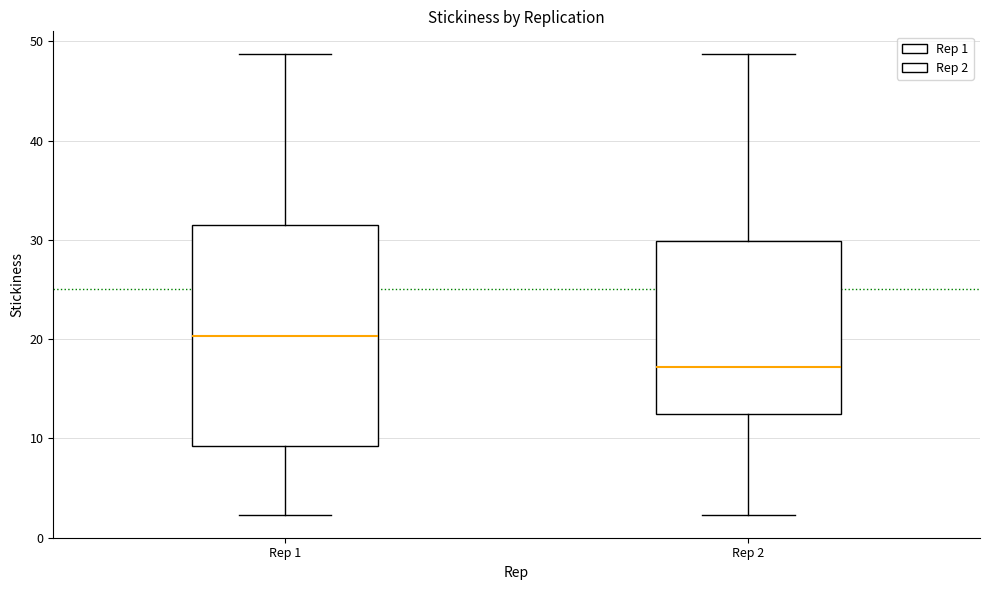

Reading left to right, read every box against the y-axis: the position of its median line, the range the box covers, and the ends of its whiskers. The values are not printed on the chart, so give them approximately, as read against the axis.

Rep 1: median 20, box 9 to 31, whiskers 2 to 49
Rep 2: median 17, box 12 to 30, whiskers 2 to 49